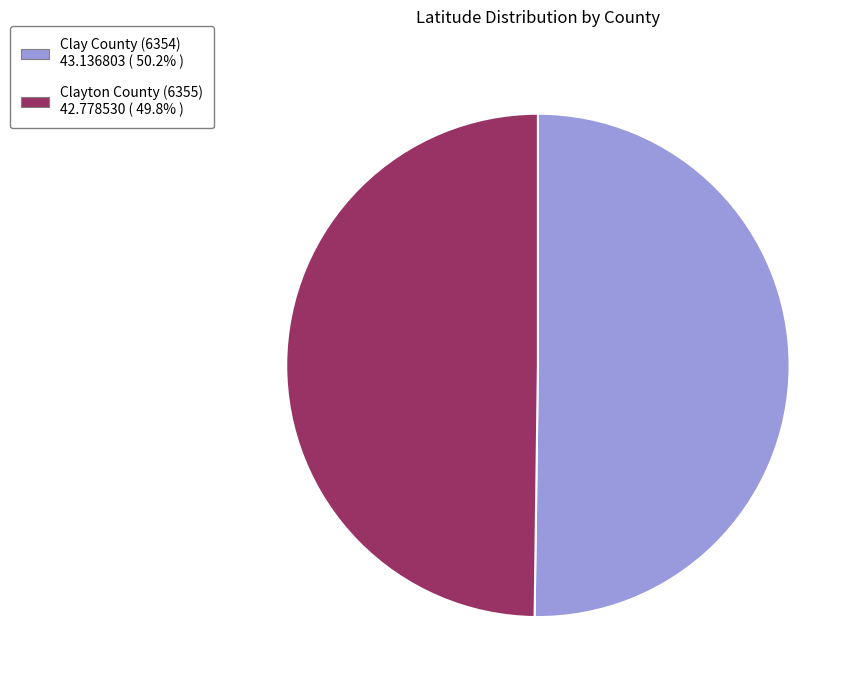

The Clay County (6354) slice represents 37% of the pie. True or false?

False